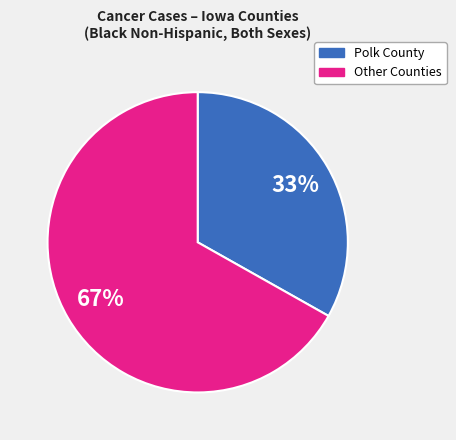

To the nearest percent, what is the combined percentage of Other Counties and Polk County?

100%